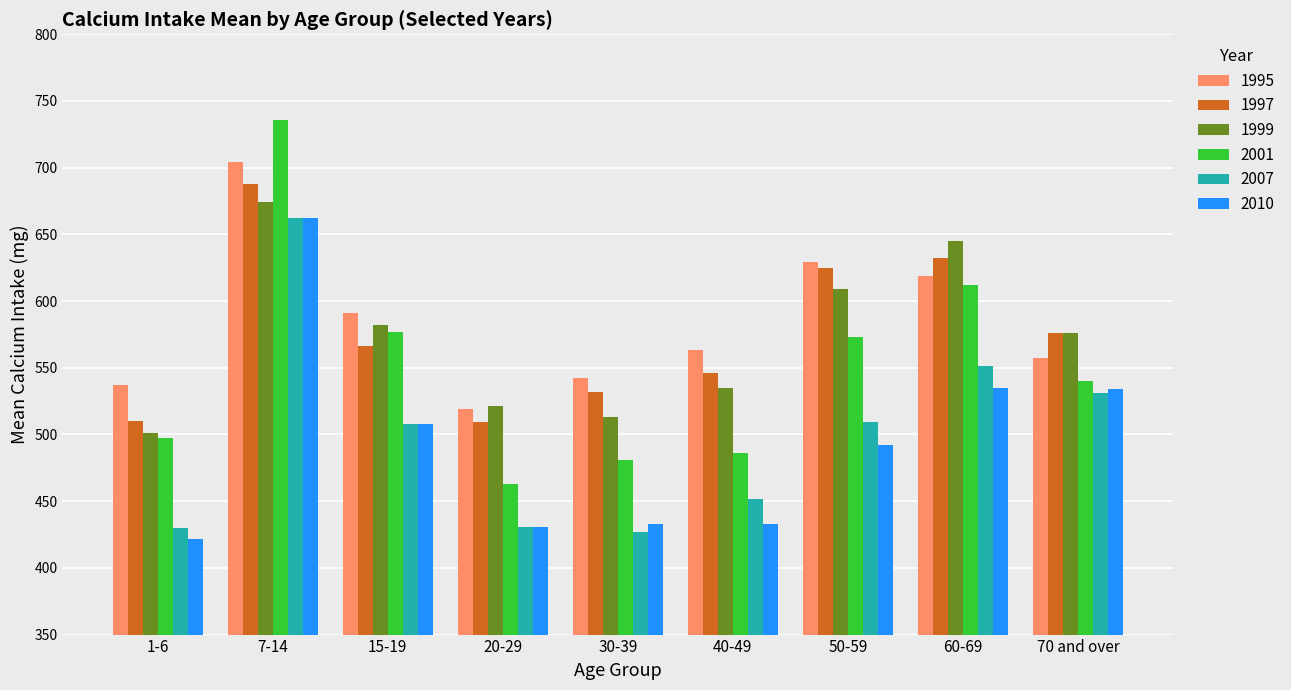

Which label corresponds to the largest value in the chart?

7-14